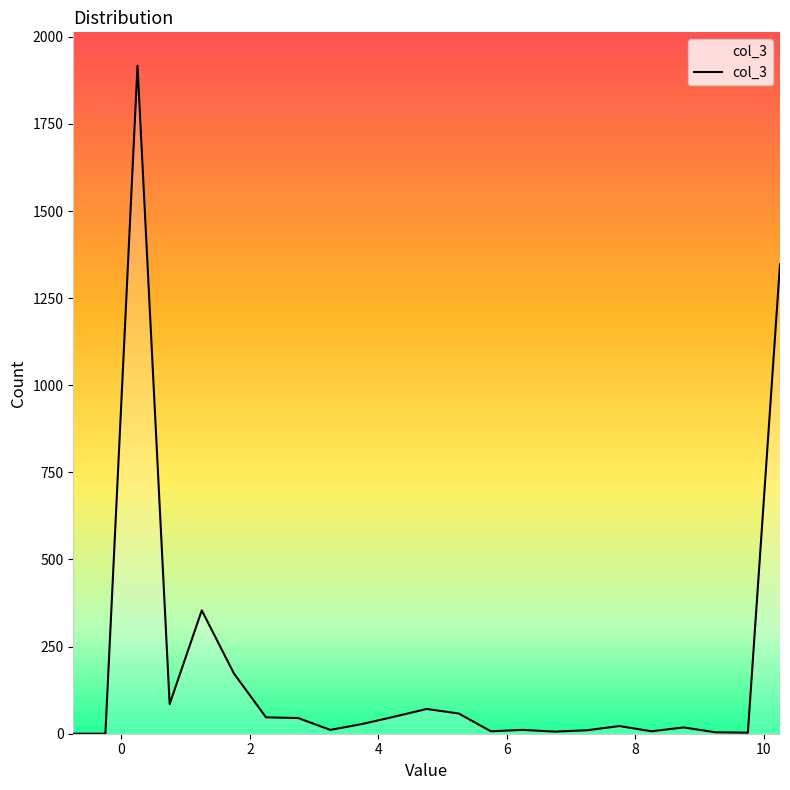

What is the difference between the maximum and minimum values?

1917